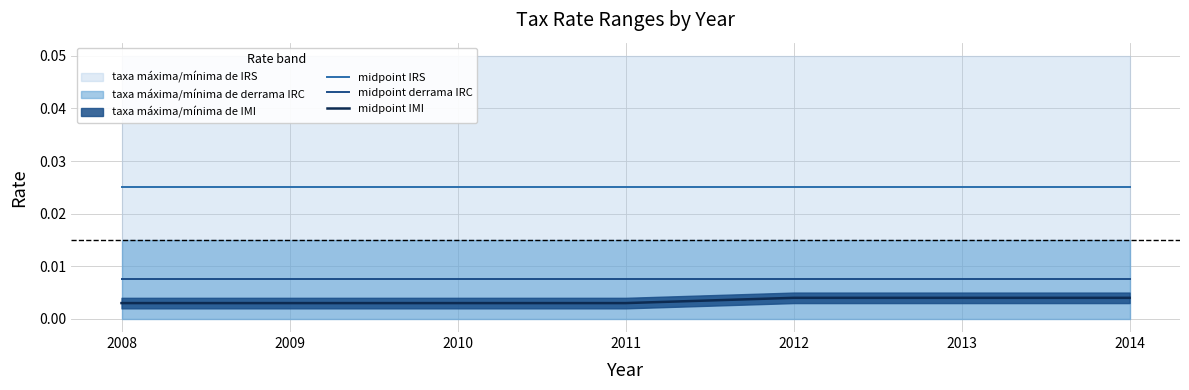

Rank the categories by midpoint IRS value from lowest to highest.

2008, 2009, 2010, 2011, 2012, 2013, 2014